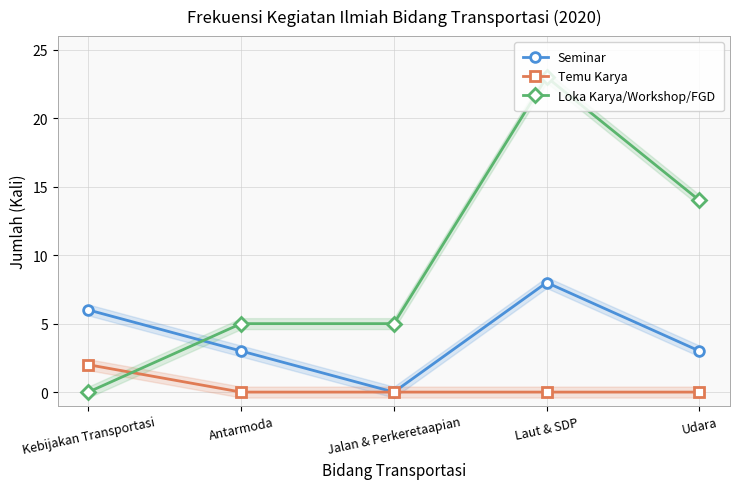

What is the label of the 3rd point from the left?

Jalan & Perkeretaapian